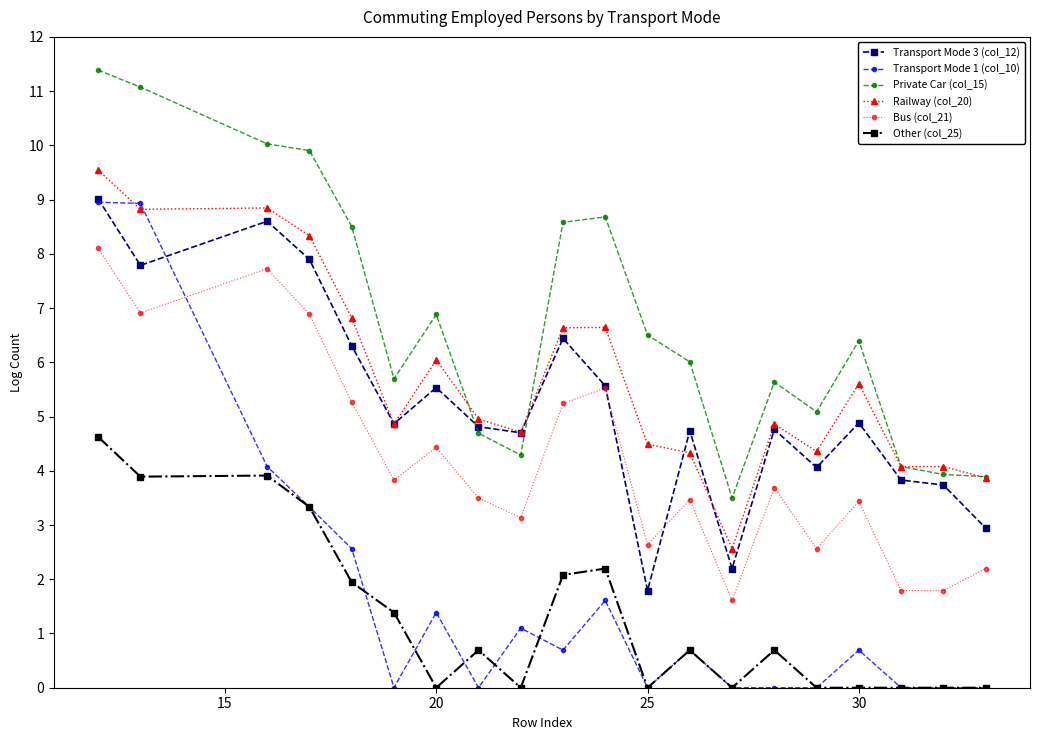

Which series has the largest total across all categories?

Private Car (col_15)